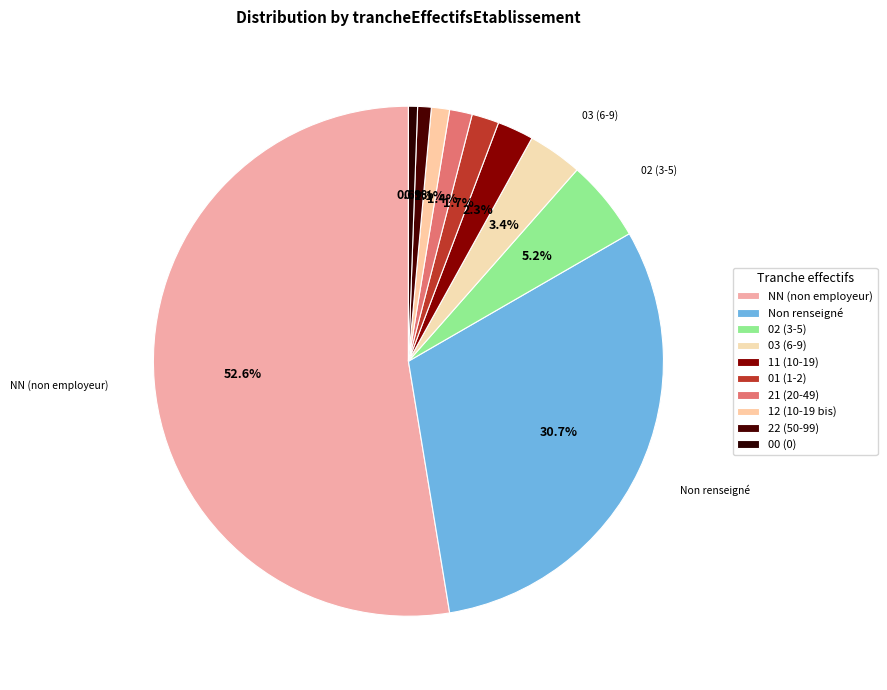

What is the smallest slice in the pie chart?

00